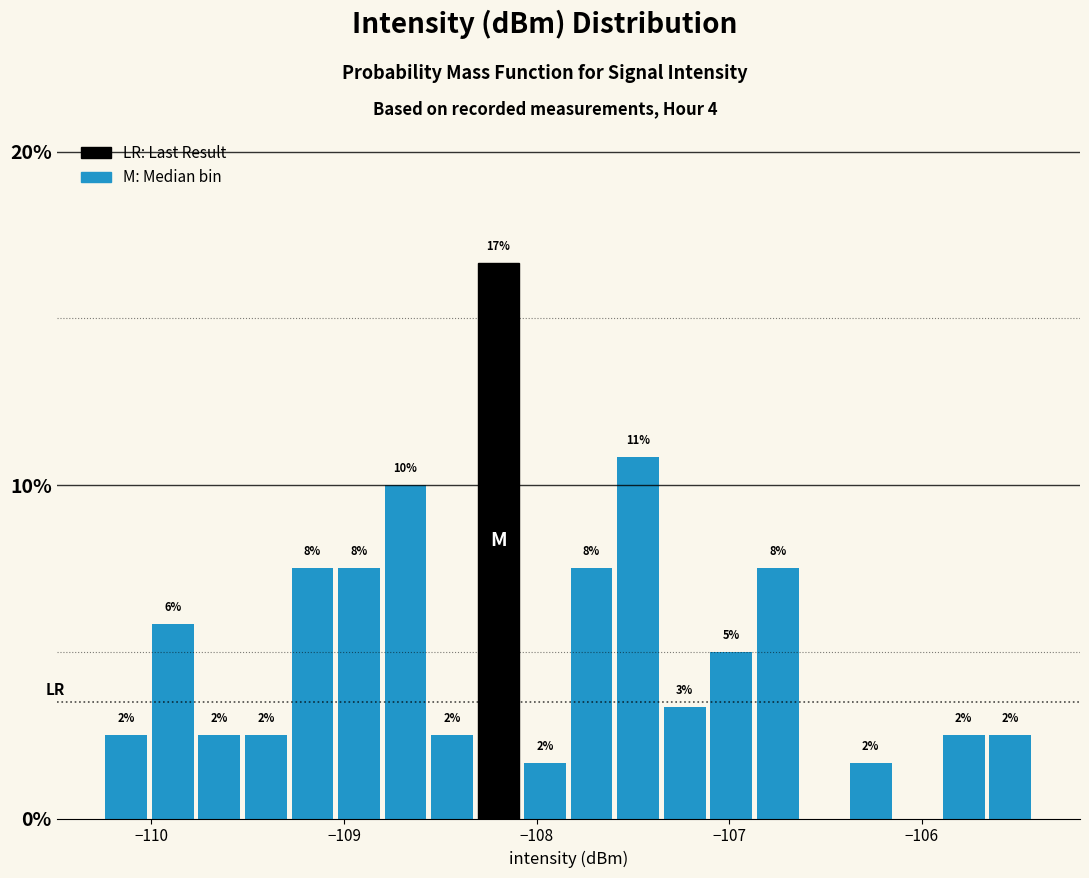

Read against the x-axis, roughly where is the centre of the tallest bar?

-108.2